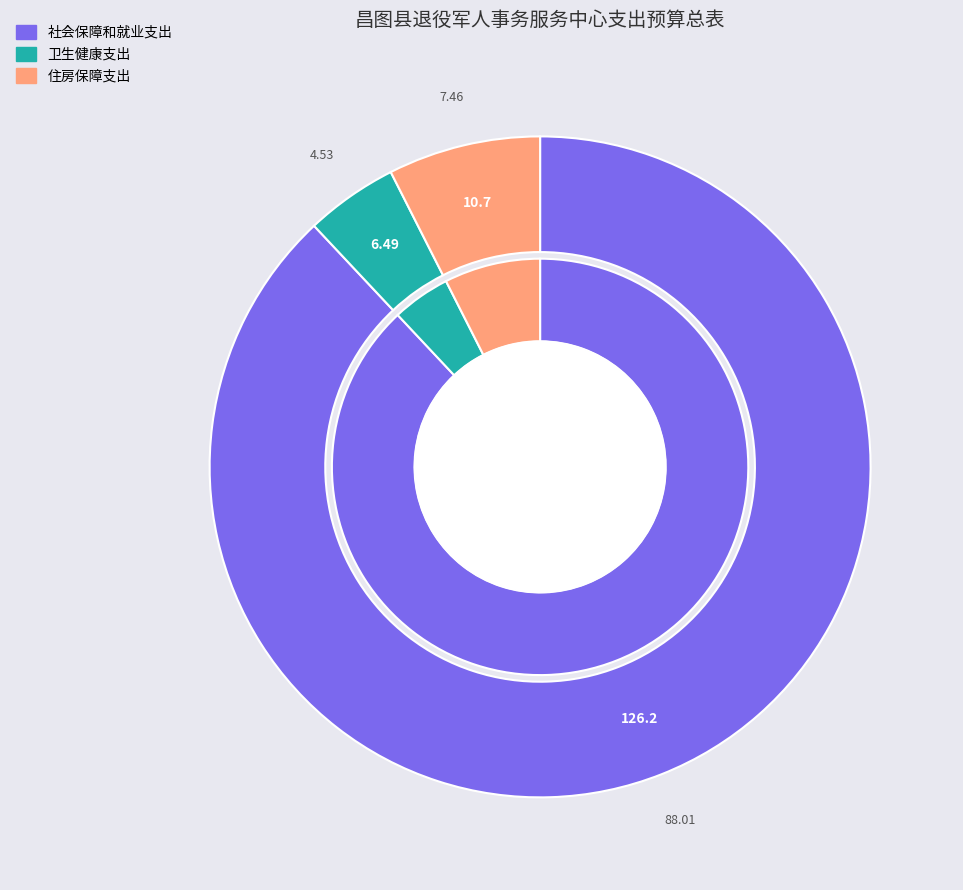

What is the change in value from 卫生健康支出 to 住房保障支出?

+4.2